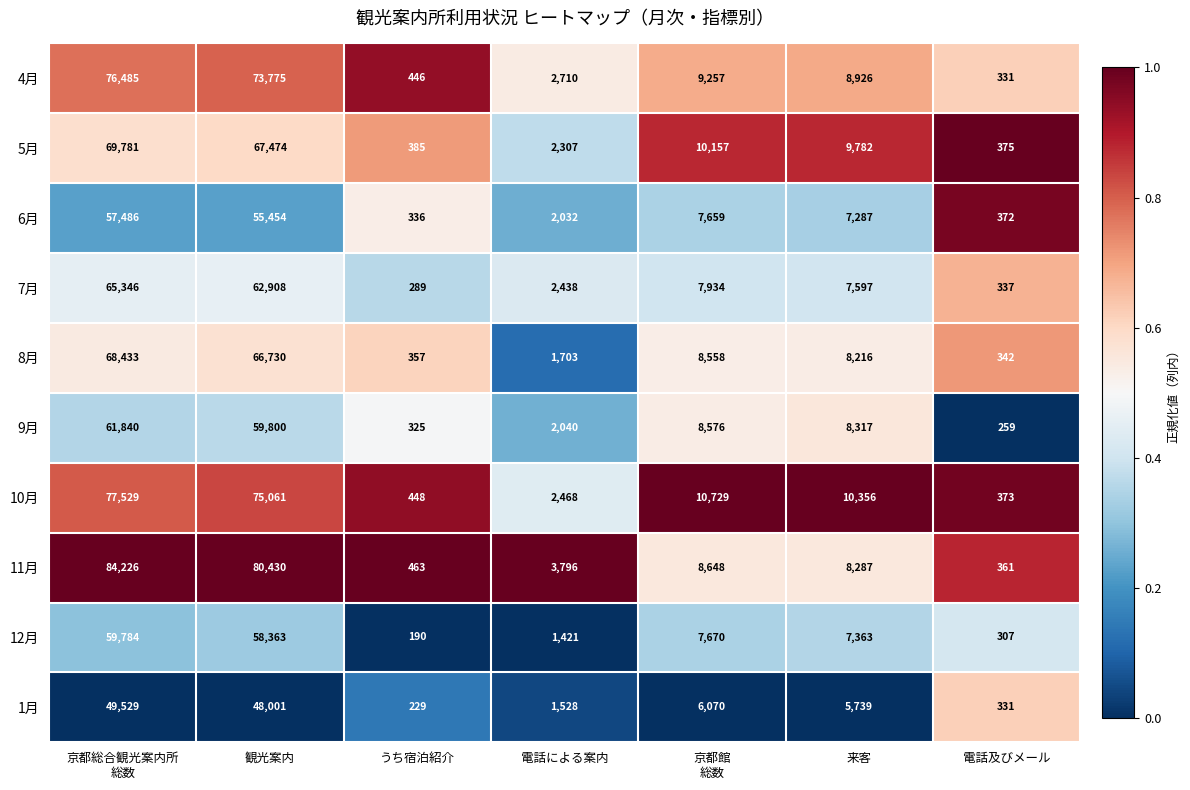

Which series has the largest total across all categories?

11月